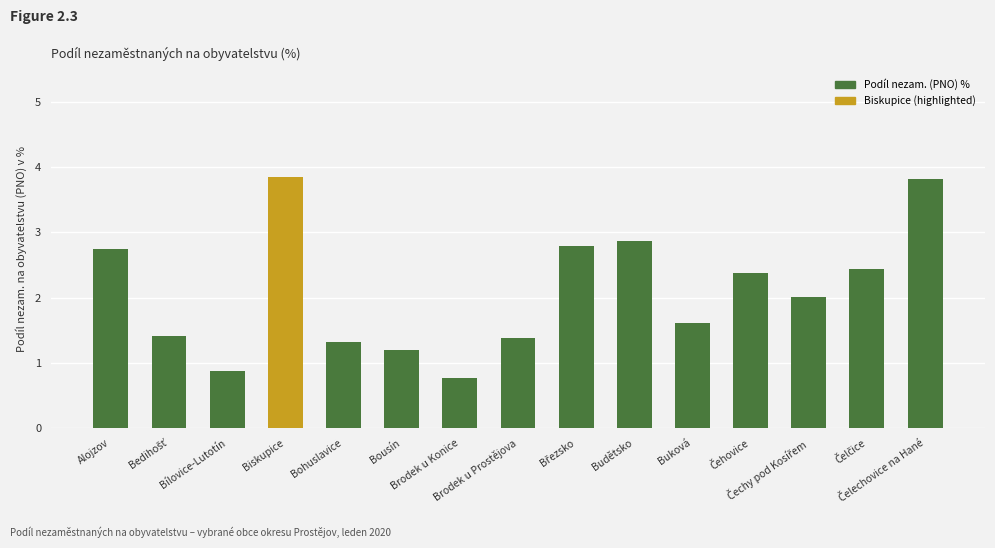

What is the approximate value at Biskupice?

3.8